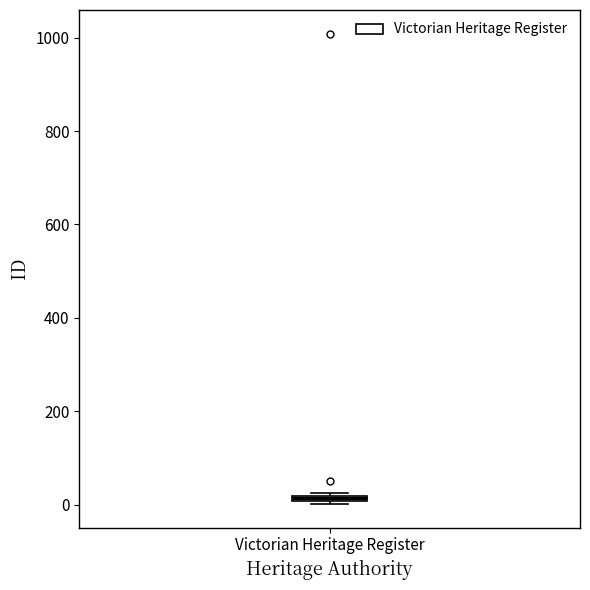

Where is the upper edge of the box for Victorian Heritage Register on the y-axis? The values are not printed on the chart, so give them approximately, as read against the axis.

20